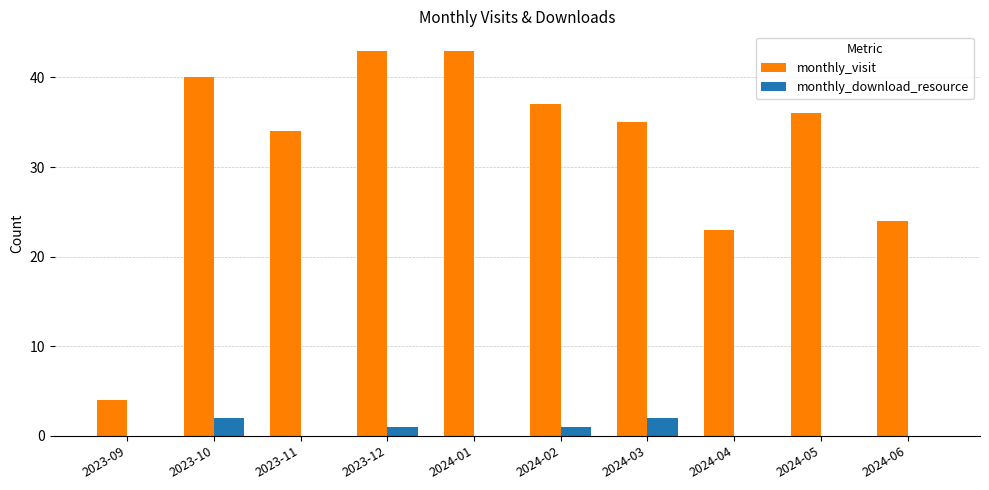

Count the number of categories in the chart.

10